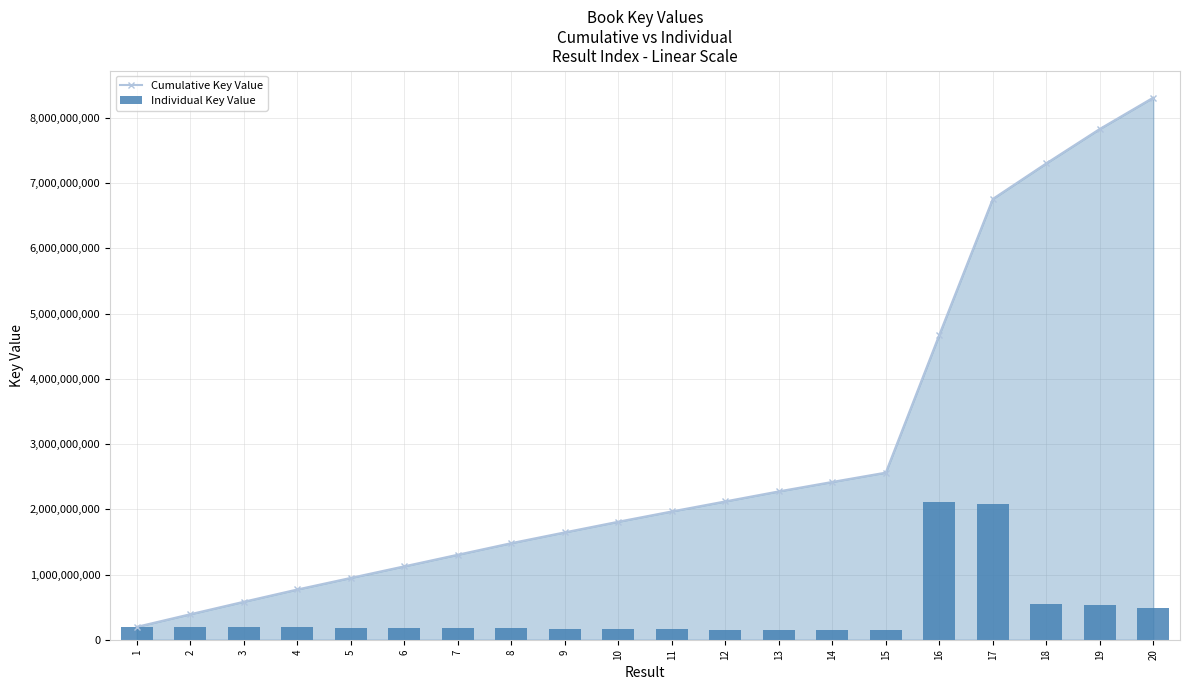

The value of Individual Key Value at 14 is 144856039. True or false?

True